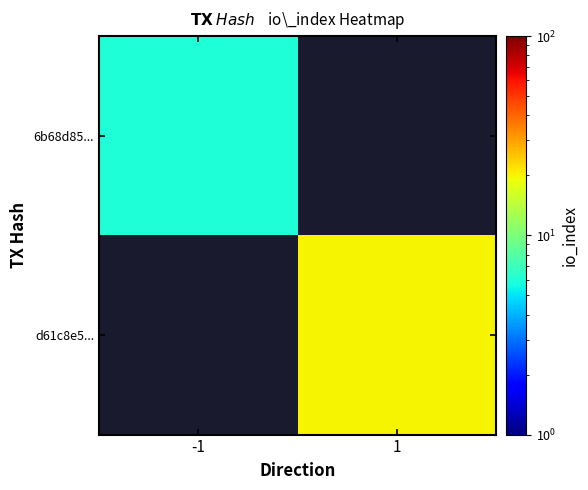

Rank the series at 1 from lowest to highest value.

6b68d85..., d61c8e5...